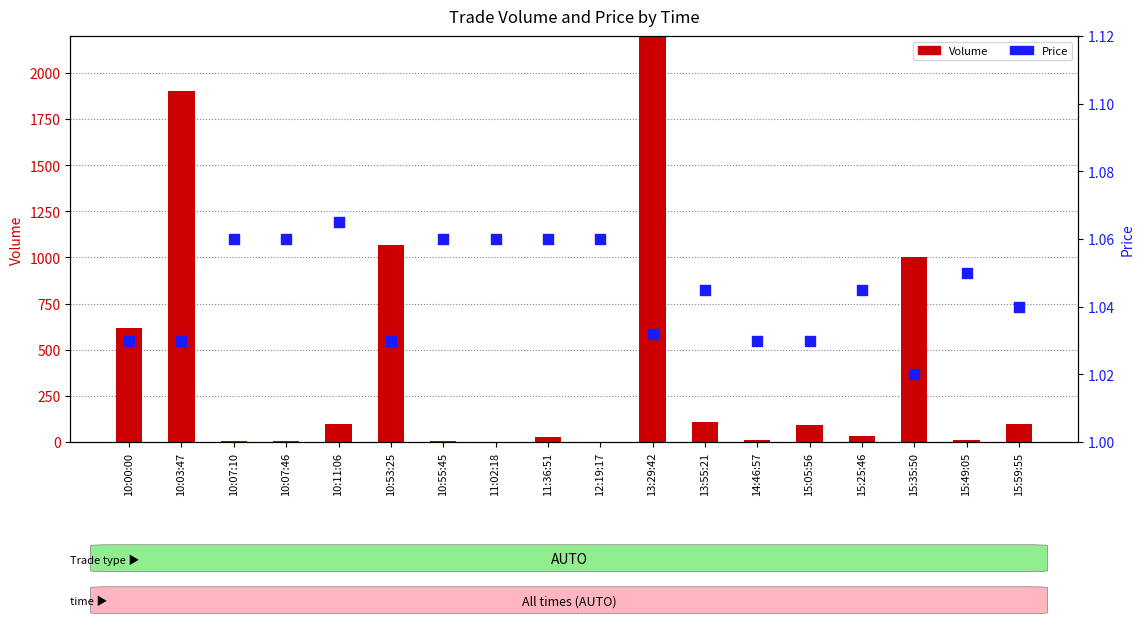

Which series has the widest spread of Y values?

Volume